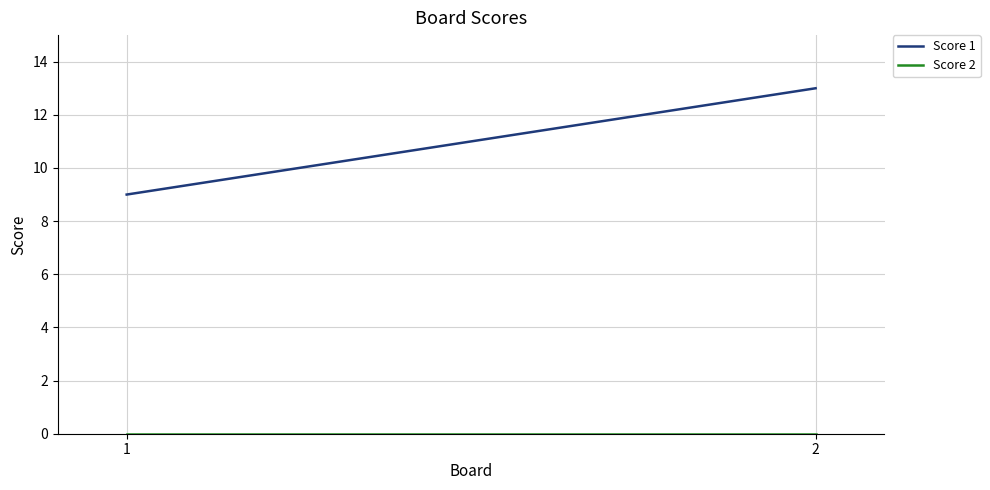

What is the total value across all series at 2?

13